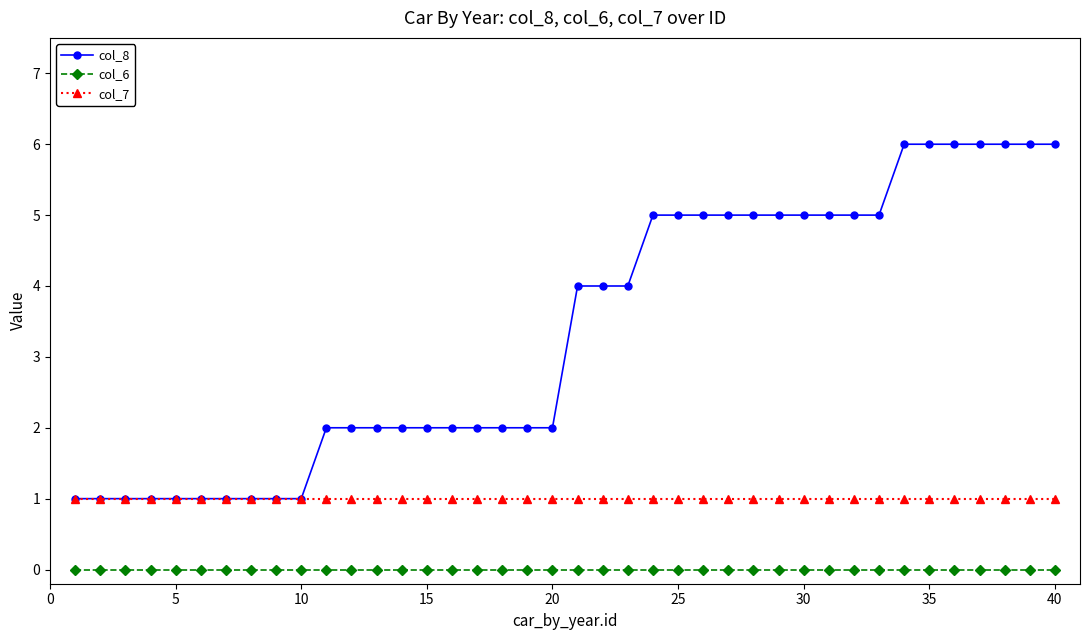

List the series in order of their overall mean, highest first.

col_8, col_7, col_6